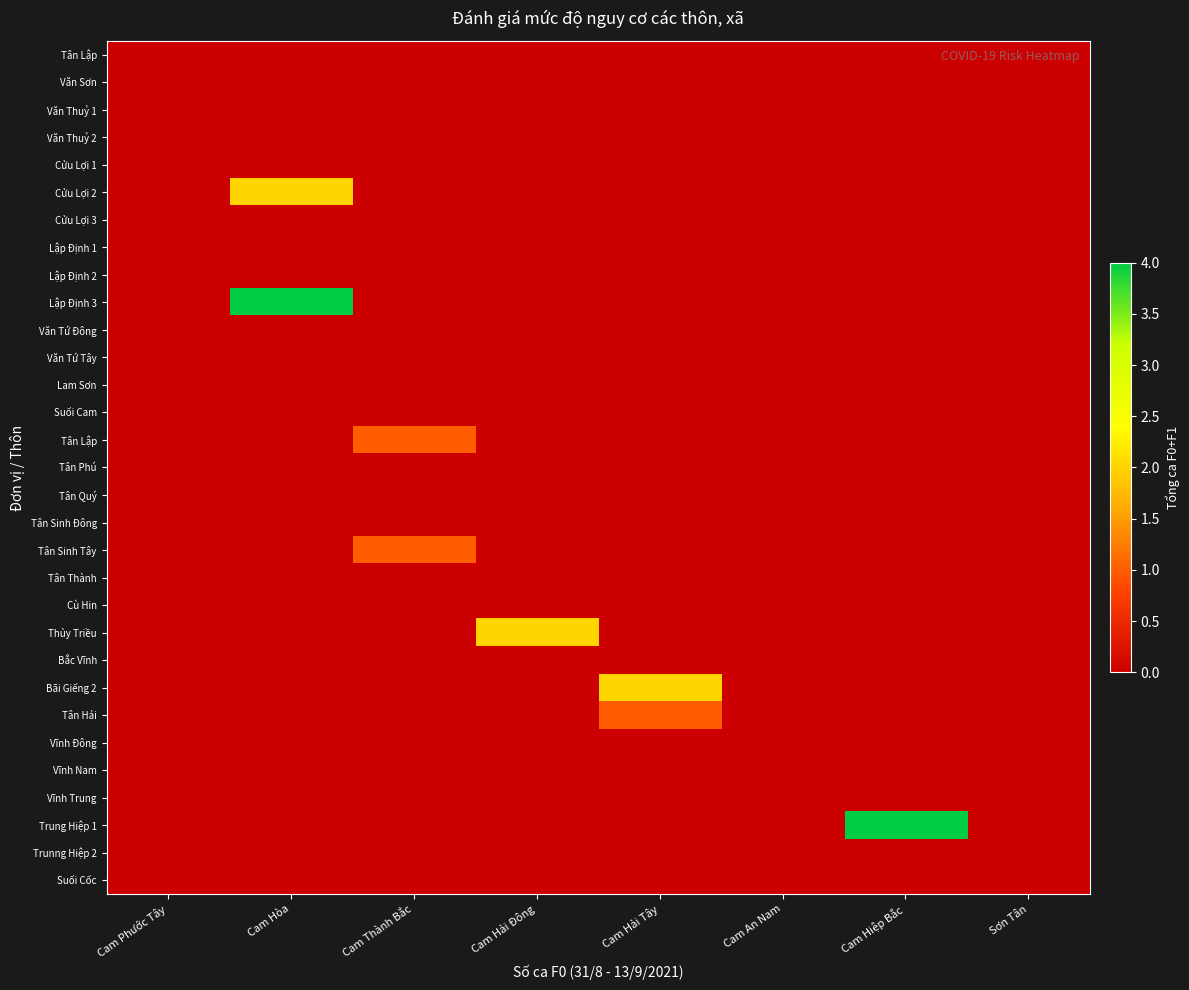

What is the difference between the highest and lowest values at Cam Hải Tây?

2